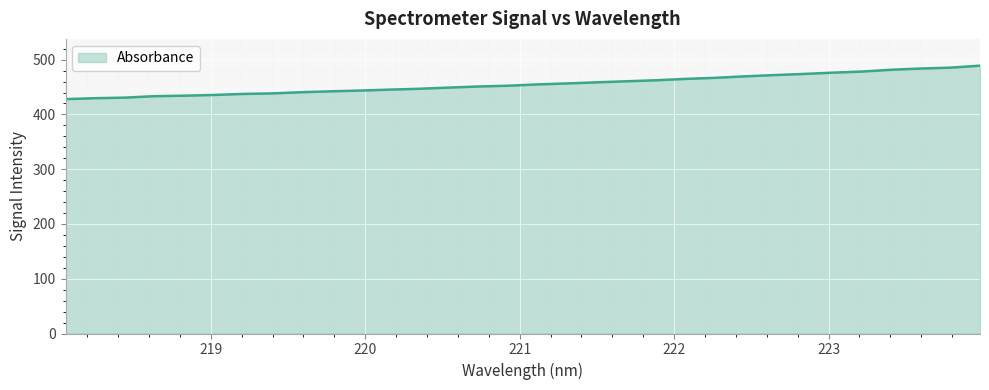

What is the minimum value shown in the chart?

427.9